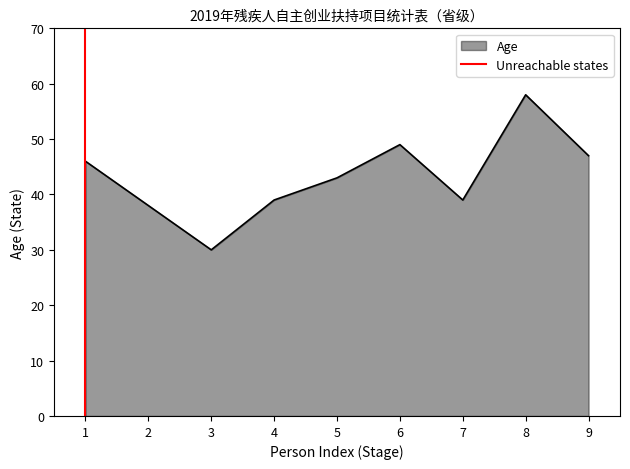

Is it true that Age equals 24 at 2?

False